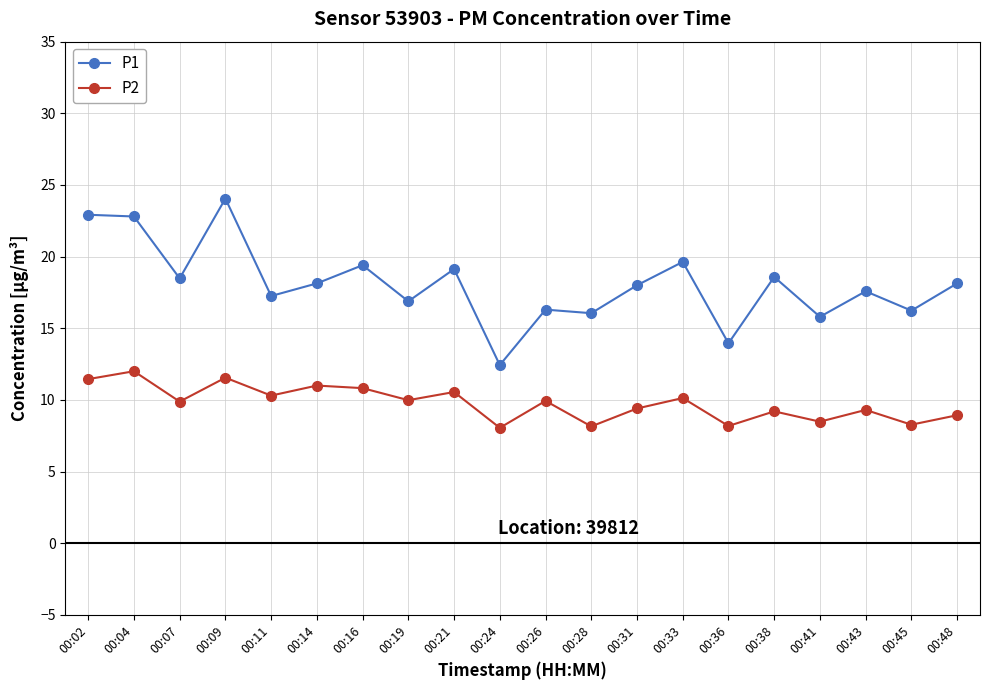

What are all the series names shown in the legend?

P1, P2